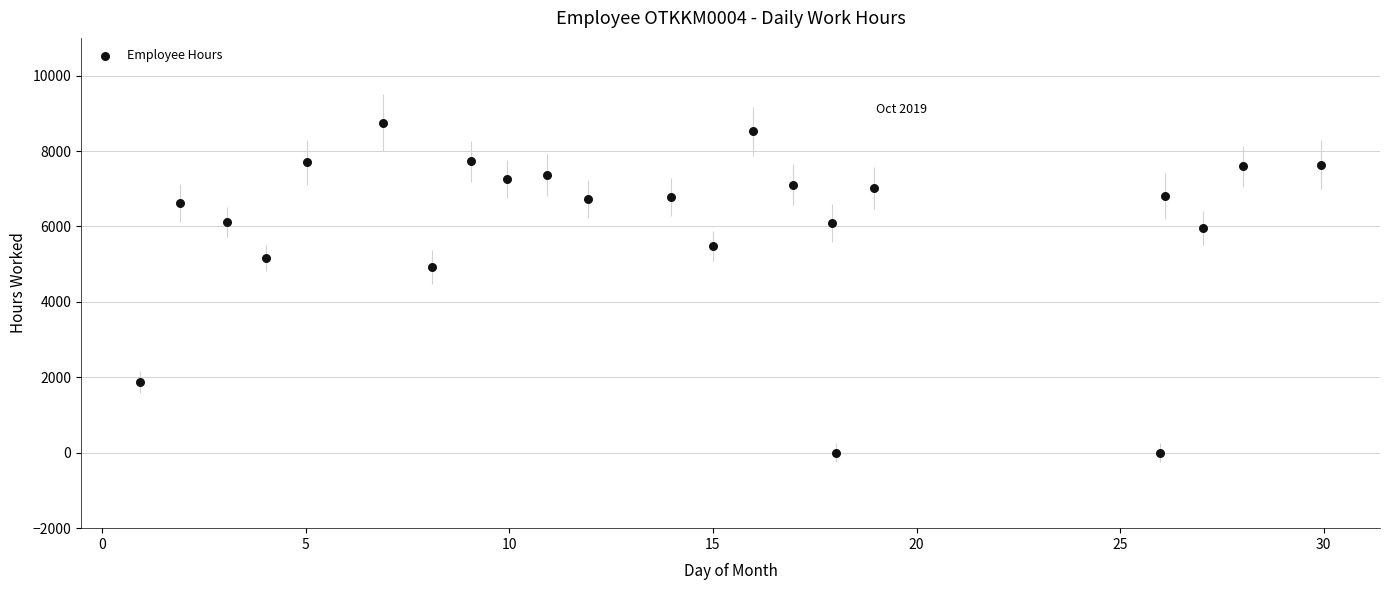

What Y value in the scatter plot is closest to 4375?

4935